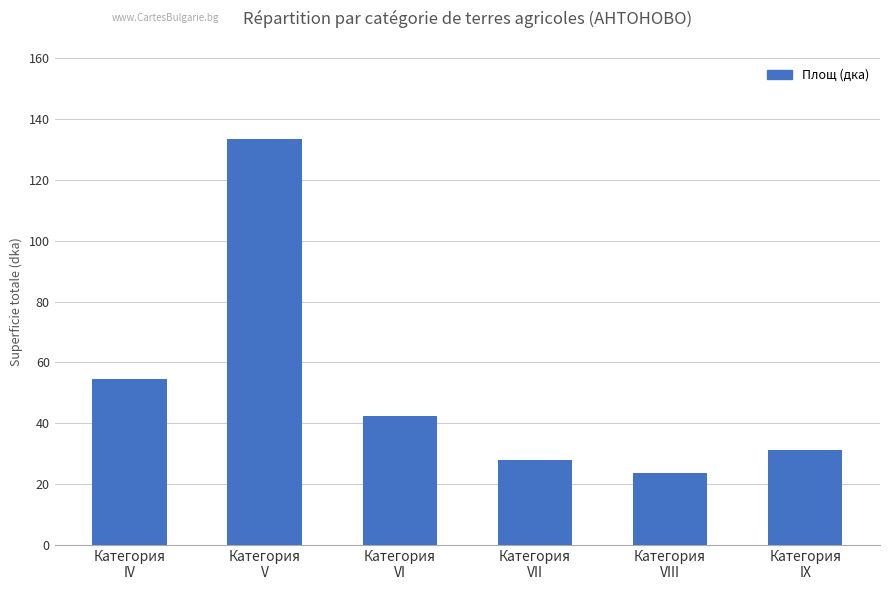

What is the value of the 3rd bar from the left?

42.3